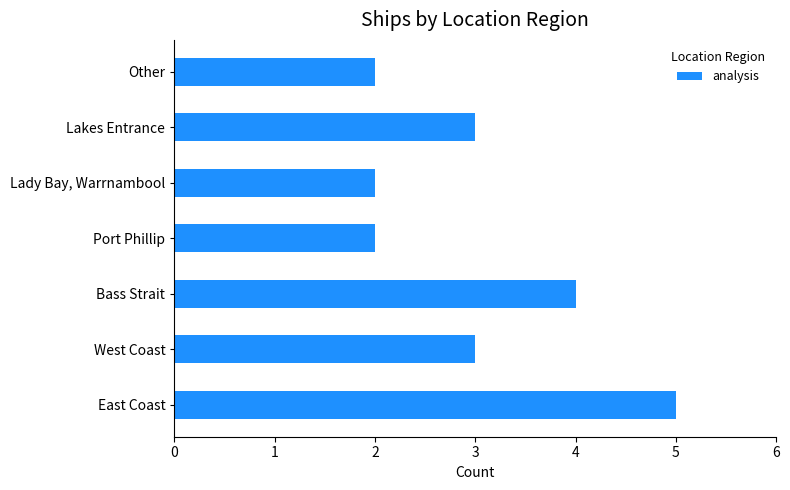

Reading bottom to top, extract all data points from this chart.

East Coast=5	West Coast=3	Bass Strait=4	Port Phillip=2	Lady Bay, Warrnambool=2	Lakes Entrance=3	Other=2